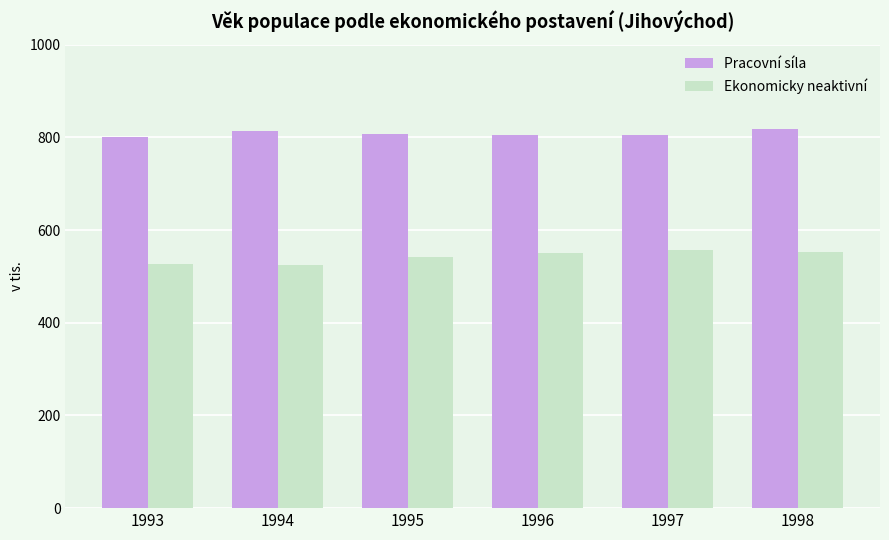

Between 1994 and 1998, which series saw the biggest shift?

Ekonomicky neaktivní